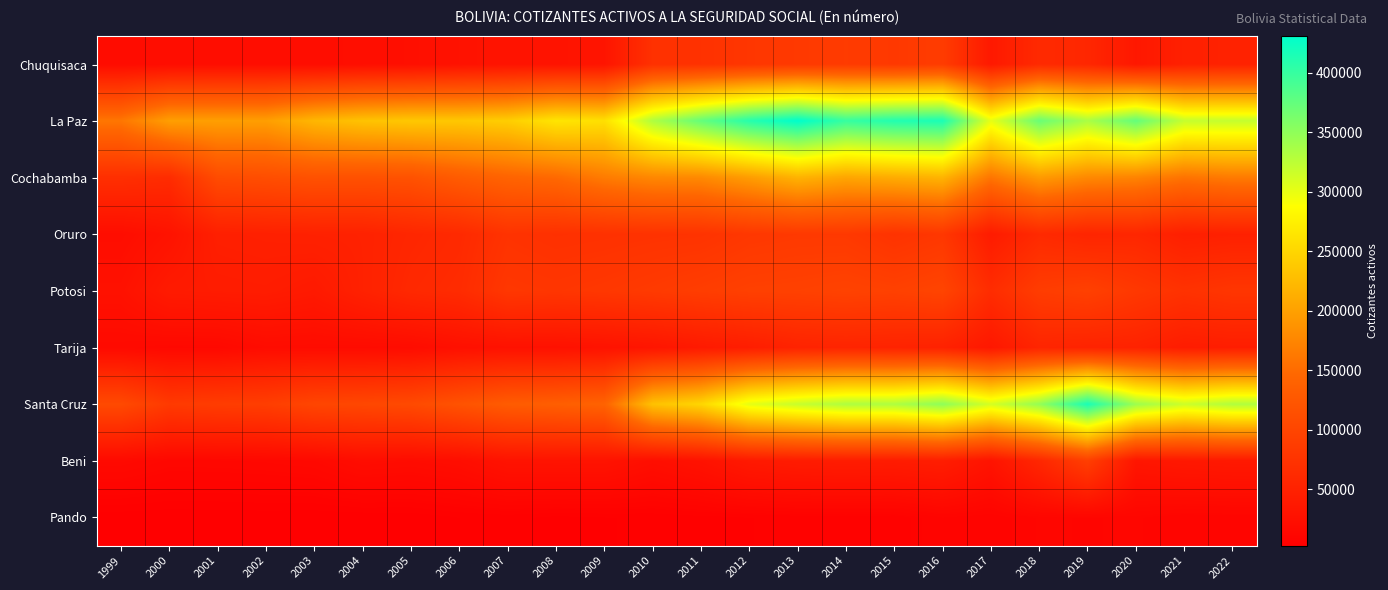

At 2022, list the series in order from smallest to largest.

Pando, Beni, Tarija, Oruro, Chuquisaca, Potosi, Cochabamba, La Paz, Santa Cruz